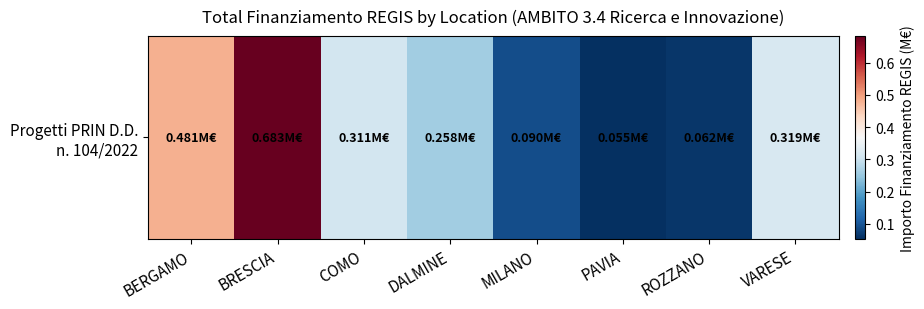

What is the difference between the second highest and second lowest values?

0.4